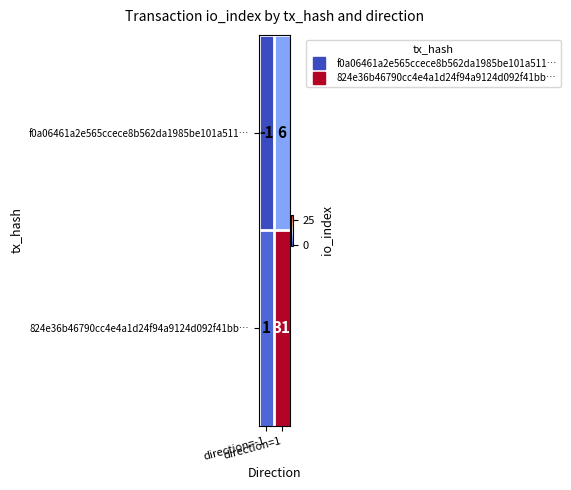

What is the difference between the maximum and minimum values in the f0a06461a2e565ccece8b562da1985be101a511… series?

7